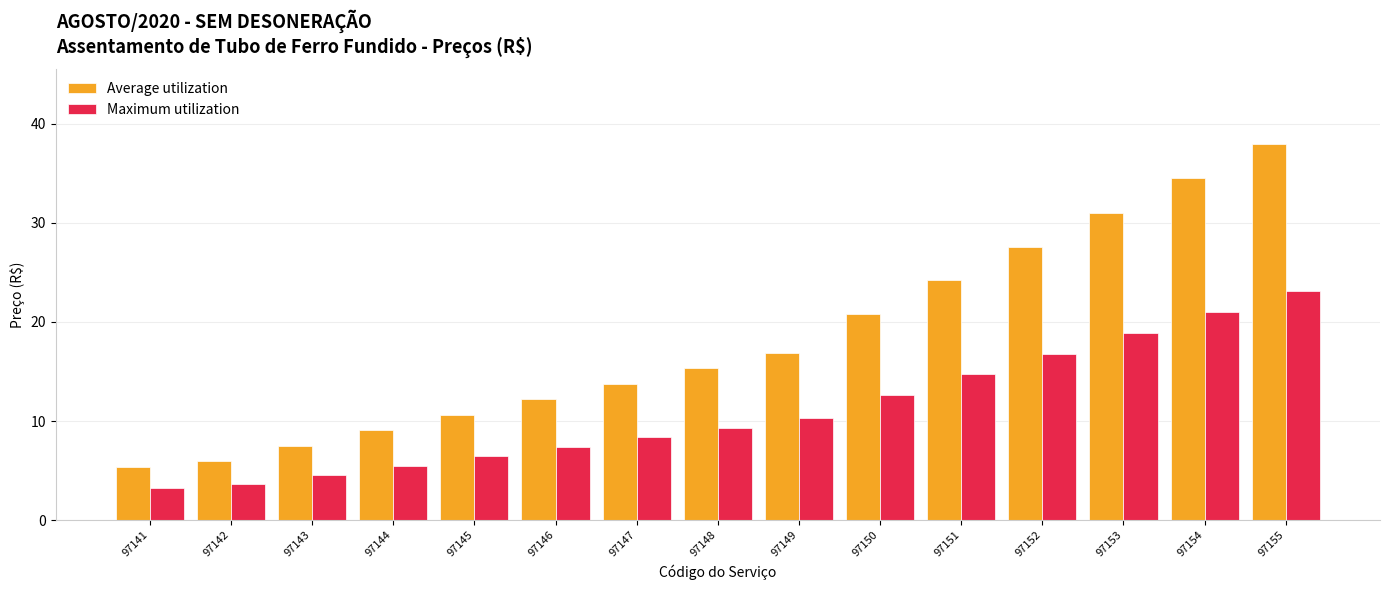

The Average utilization series shows 12.2 at 97146. True or false?

True